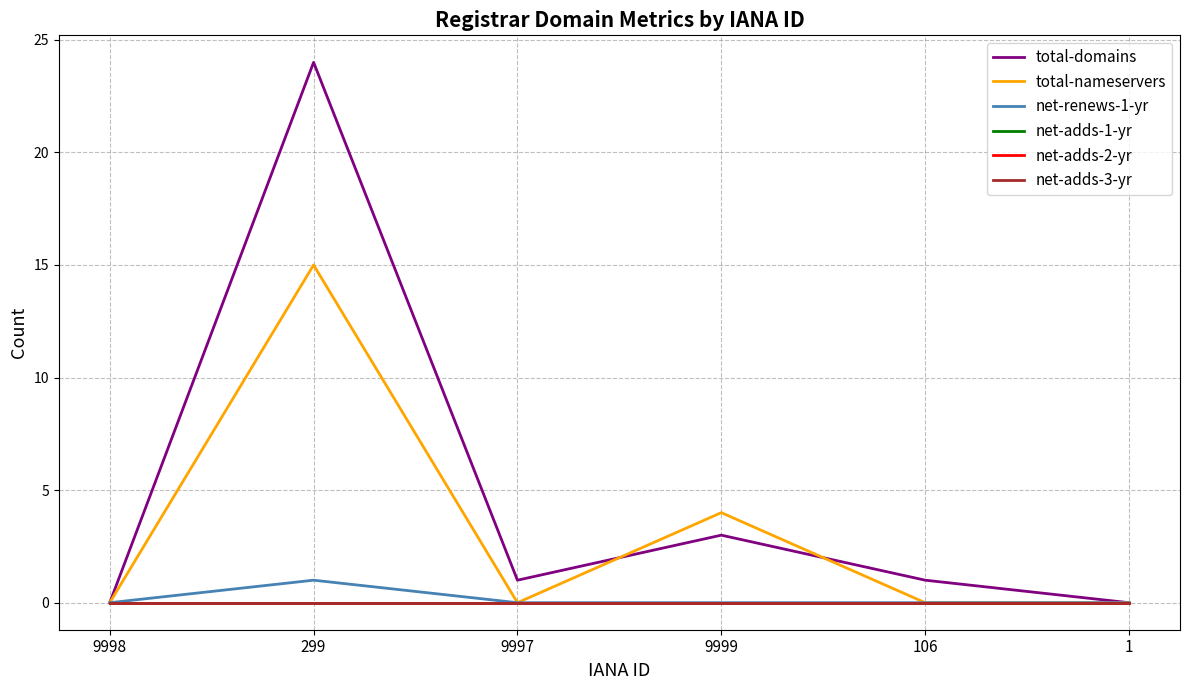

Is this an area chart (filled region under the line)?

No